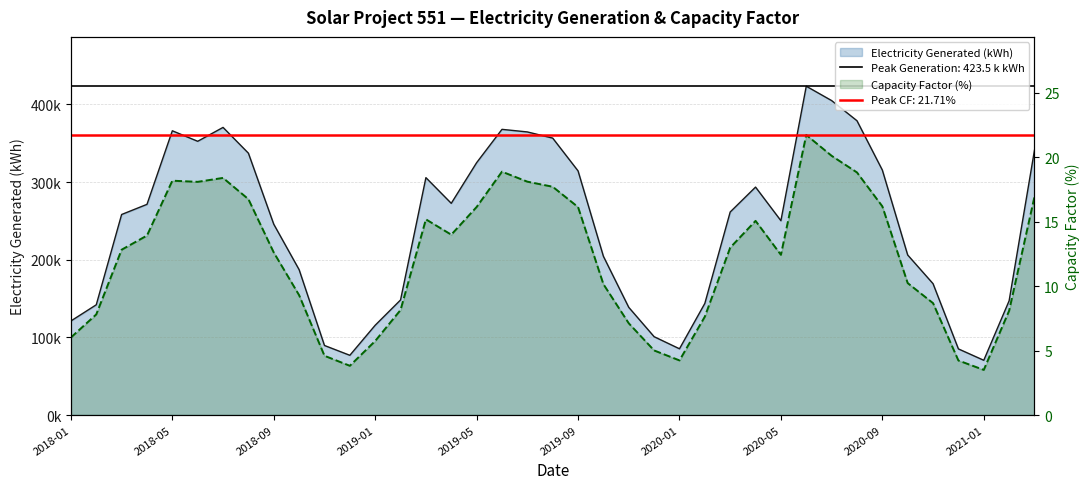

In Capacity Factor (%), how many points are higher than both neighbors (excluding endpoints)?

6